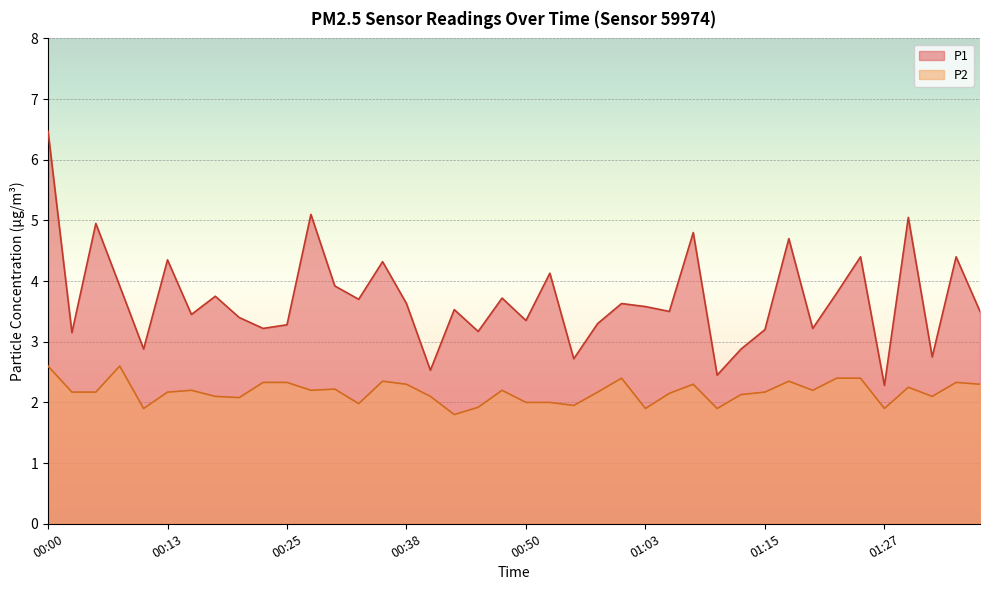

Rank the series at 00:38 from lowest to highest value.

P2, P1